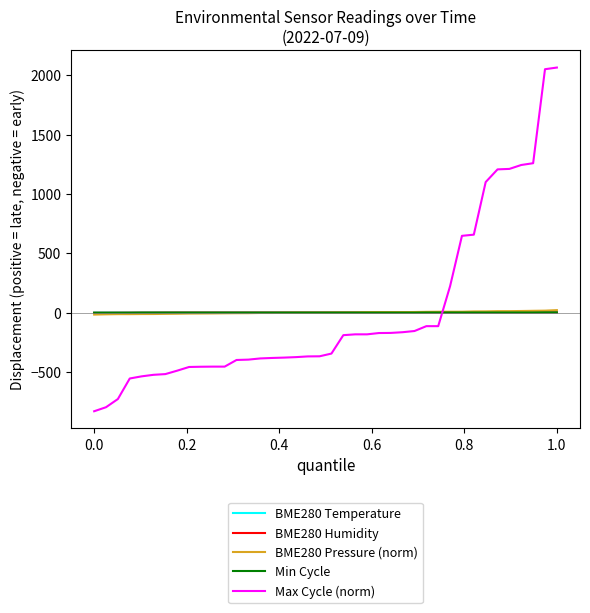

Which series ends up on top after the final intersection of BME280 Humidity and Max Cycle (norm)?

Max Cycle (norm)